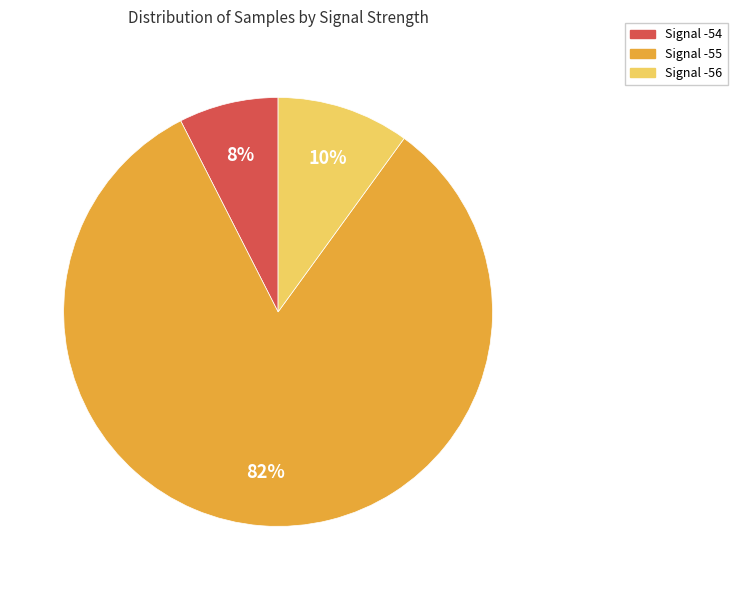

Combined, do Signal -54 and Signal -55 account for over 50%?

Yes